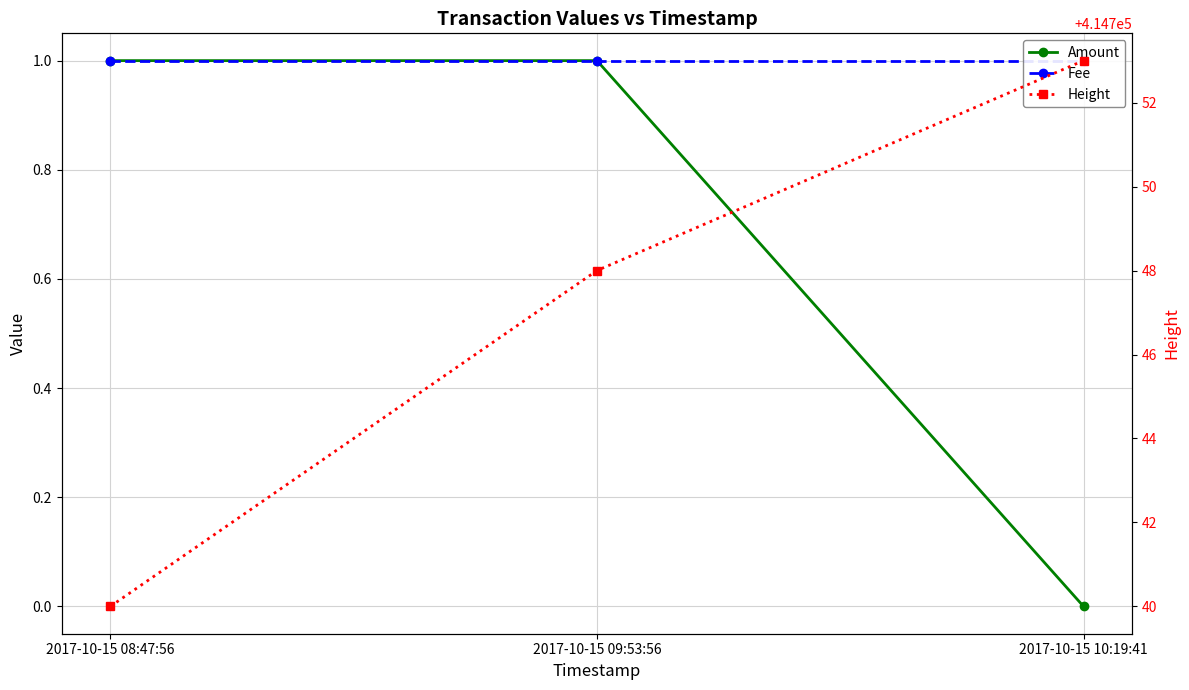

Reading right to left, list all the values displayed in this chart.

Amount: 0	1	1
Fee: 1	1	1
Height: 414753	414748	414740